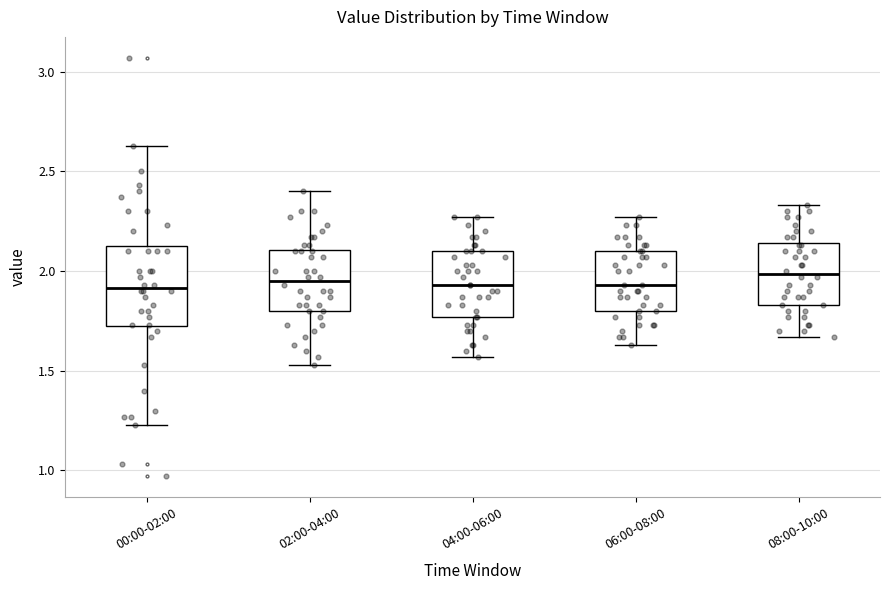

Which box is the tallest, from its lower edge to its upper edge?

00:00-02:00